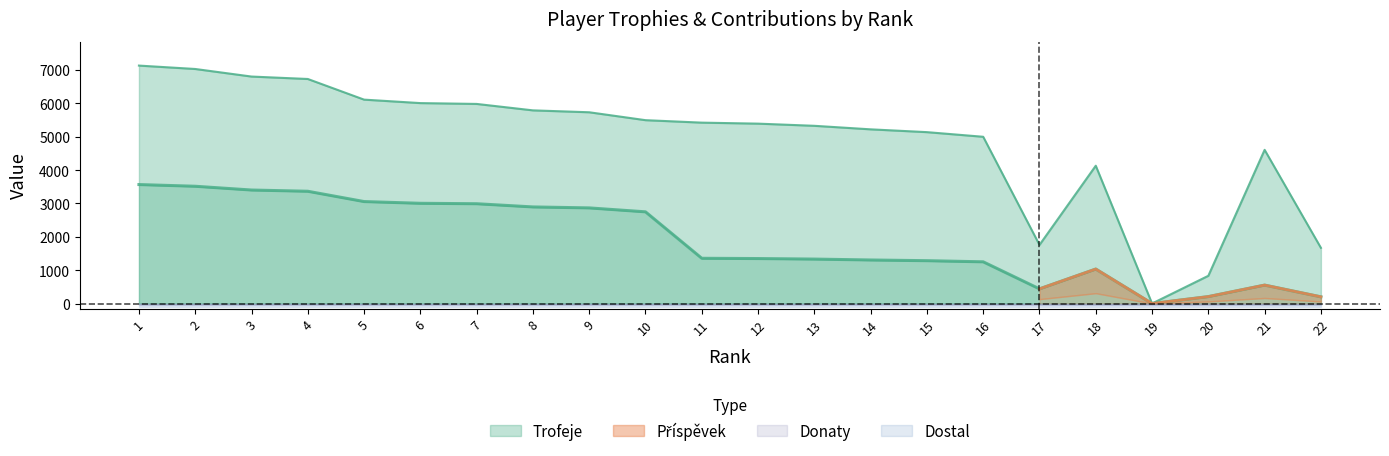

What is the difference between the Trofeje values at 3 and 5?

692